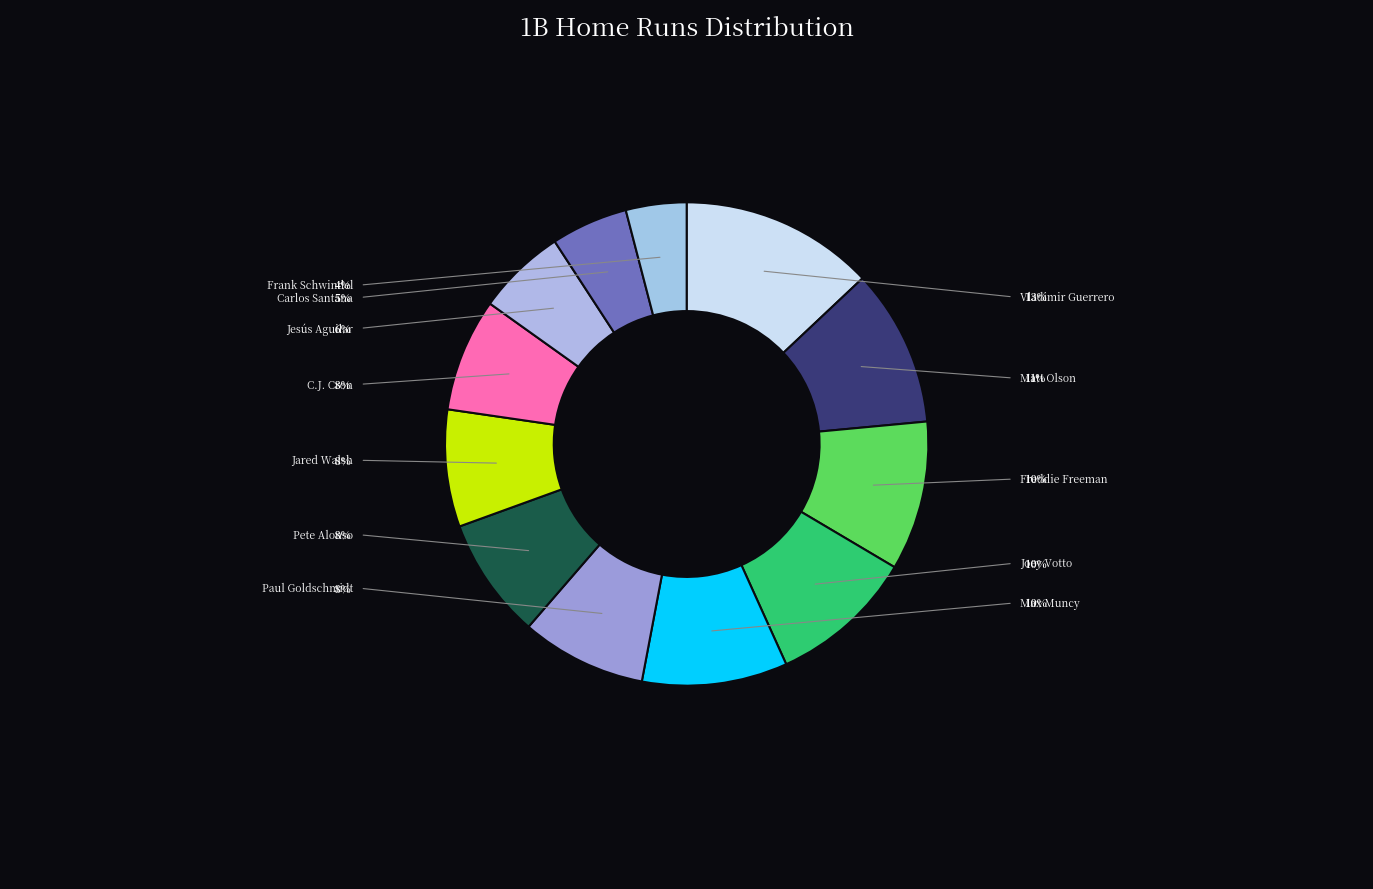

Which slice is the largest?

Vladimir Guerrero